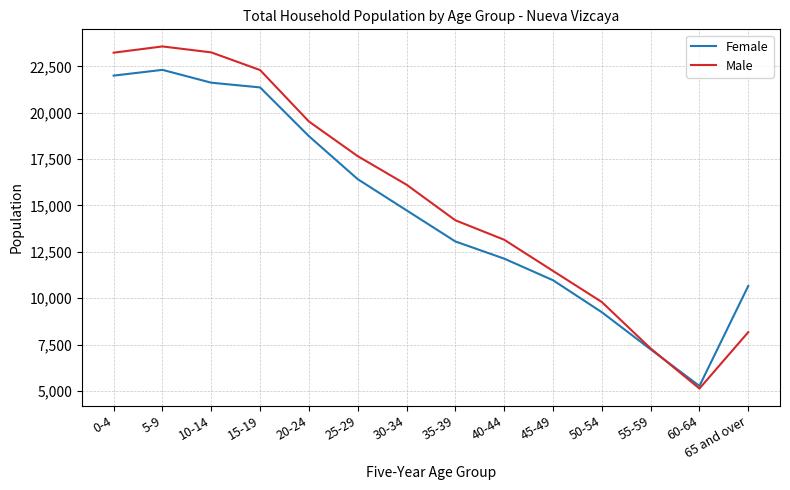

The value of Male at 30-34 is 21849. True or false?

False